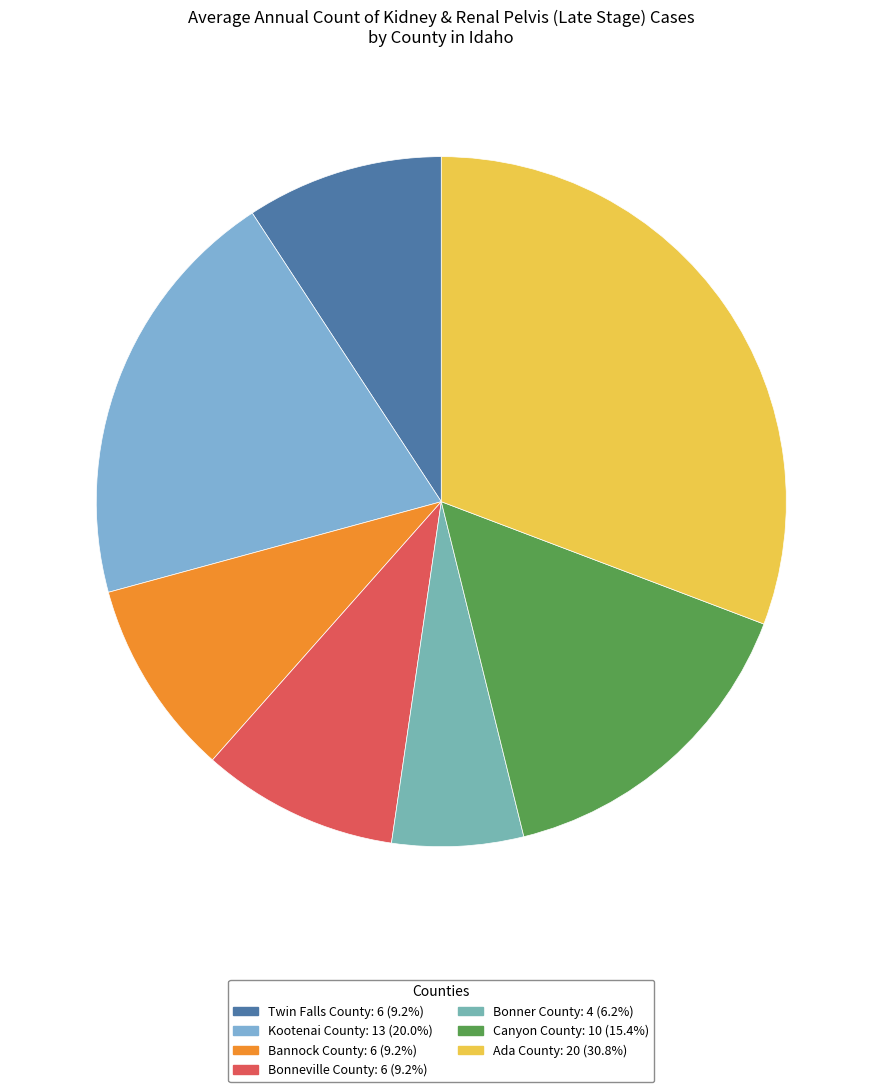

To the nearest percent, what is the combined percentage of Twin Falls County and Bonneville County?

18%